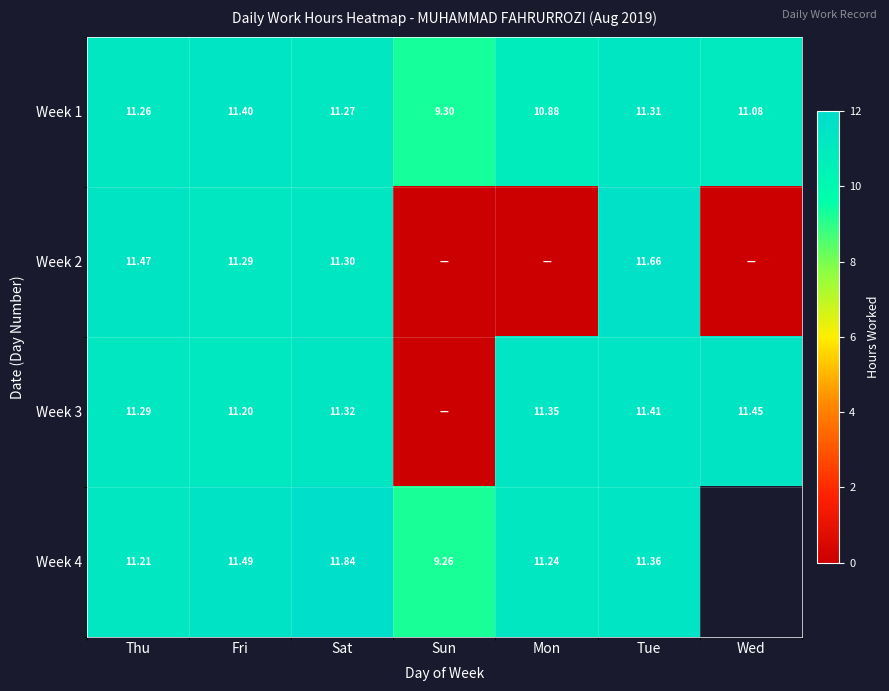

Is the value of Week 3 at Mon greater than the value of Week 1 at Sun?

Yes